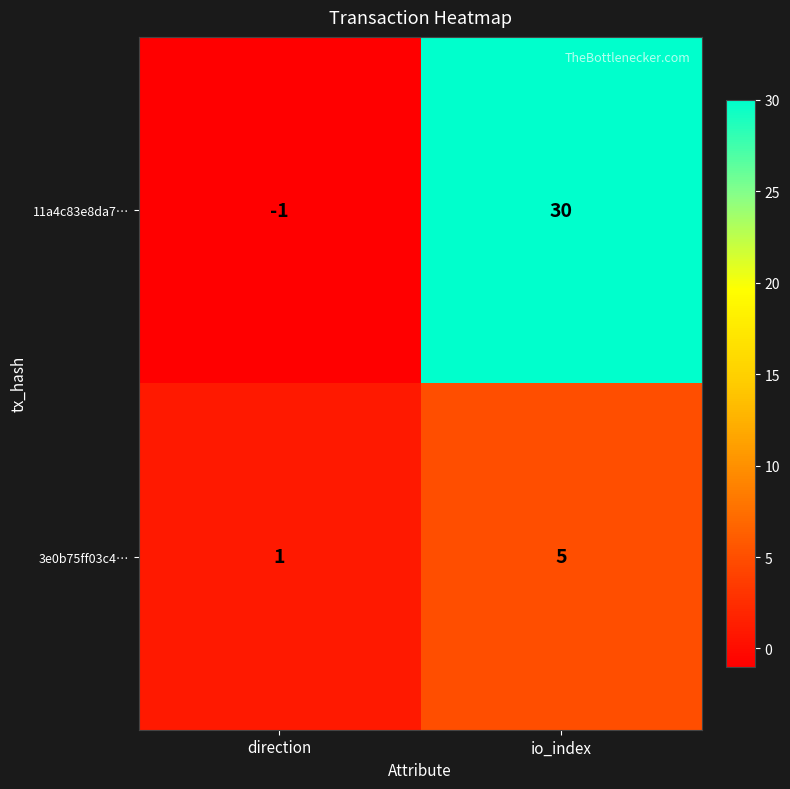

The value of 11a4c83e8da7… at direction is -1. True or false?

True